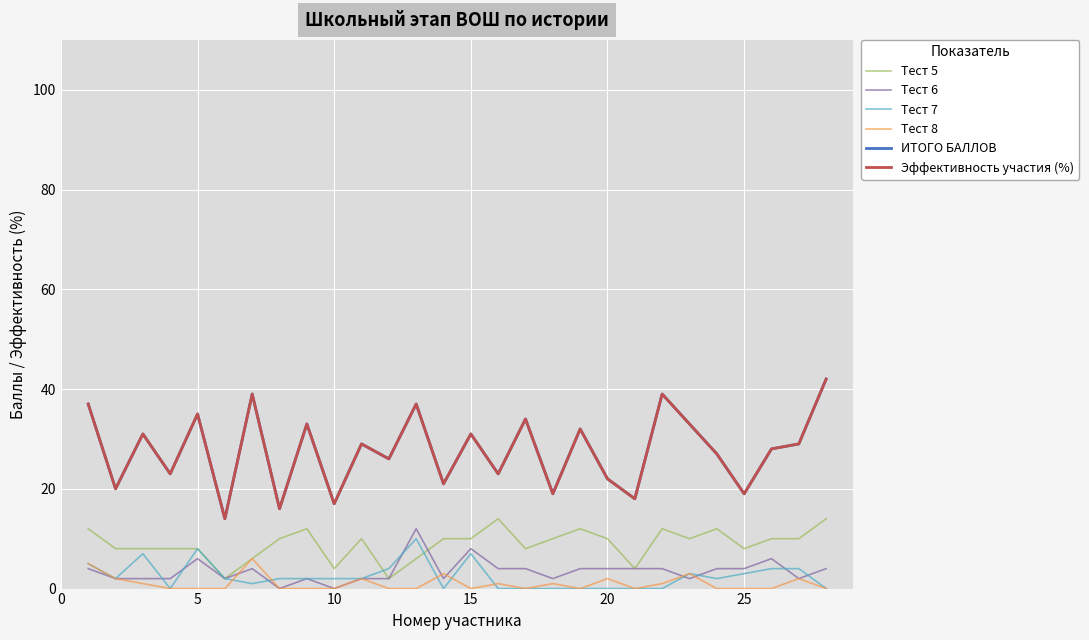

In Тест 5, how many points are higher than both neighbors (excluding endpoints)?

6